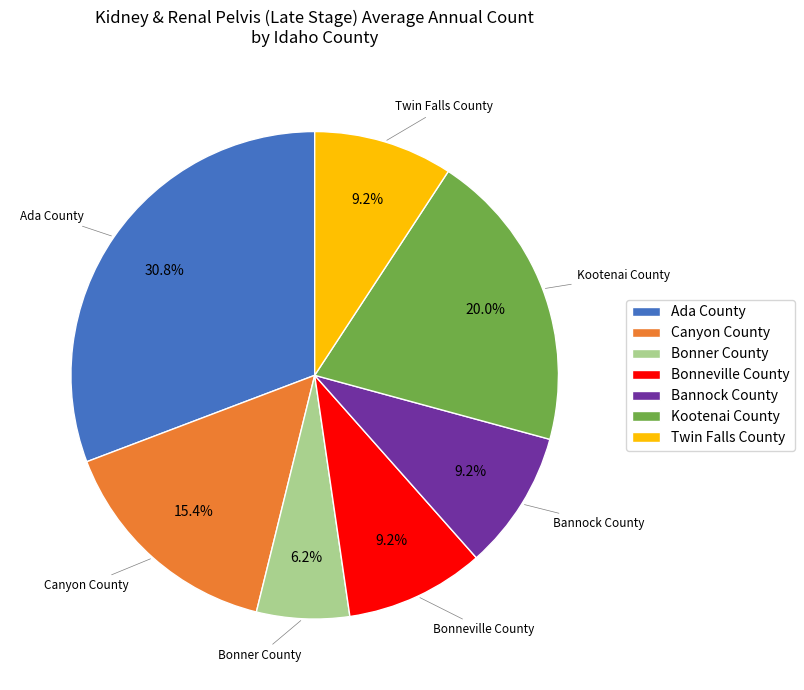

Count the number of slices in the pie.

7